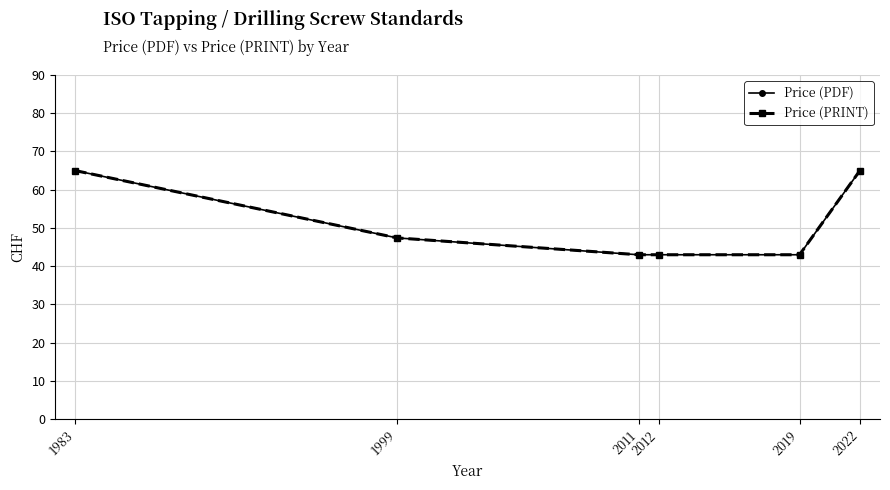

Reading right to left, list all the values displayed in this chart.

Price (PDF): 65.0	43.0	43.0	43.0	47.4	65.0
Price (PRINT): 65.0	43.0	43.0	43.0	47.4	65.0